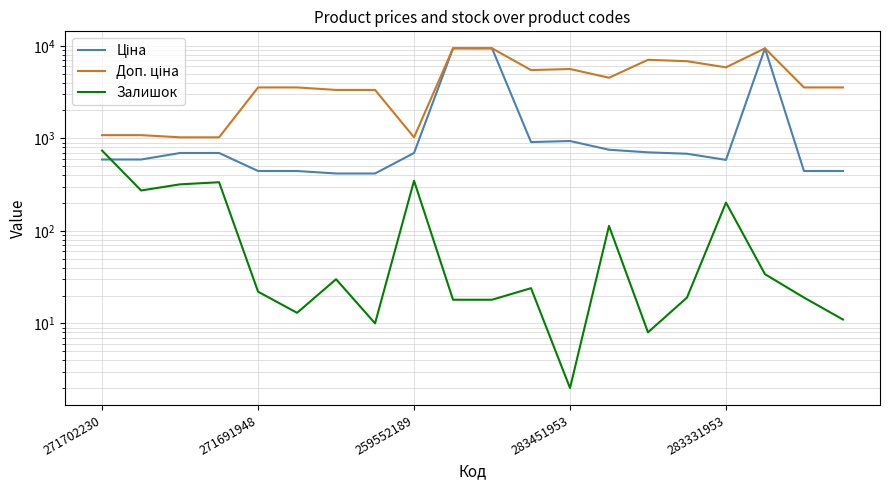

Reading left to right, list all the values displayed in this chart.

Ціна: 589.9	589.9	693.7	693.7	443.1	443.1	416.6	416.6	693.7	9384.0	9384.0	910.4	934.5	752.2	705.1	681.0	584.4	9384.0	443.1	443.1
Доп. ціна: 1081.7	1081.7	1024.6	1024.6	3545.0	3545.0	3332.5	3332.5	1024.6	9384.0	9384.0	5462.3	5607.2	4513.3	7051.3	6809.8	5843.9	9384.0	3545.0	3545.0
Залишок: 736.0	273.0	318.0	335.0	22.0	13.0	30.0	10.0	348.0	18.0	18.0	24.0	2.0	113.0	8.0	19.0	202.0	34.0	19.0	11.0